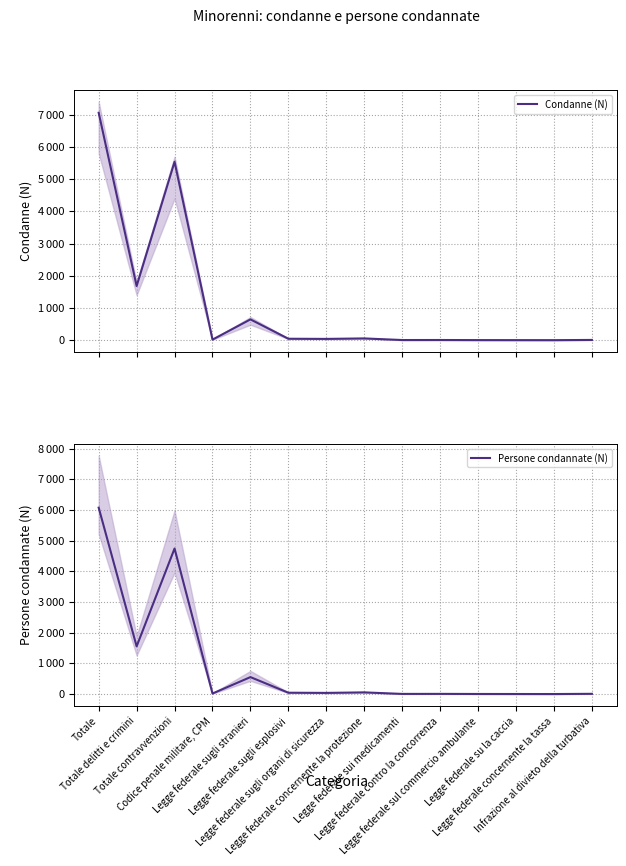

Reading right to left, what are all the values shown in this chart?

Condanne (N): Infrazione al divieto della turbativa=8	Legge federale concernente la tassa=1	Legge federale su la caccia=2	Legge federale sul commercio ambulante=3	Legge federale contro la concorrenza=6	Legge federale sui medicamenti=5	Legge federale concernente la protezione=55	Legge federale sugli organi di sicurezza=40	Legge federale sugli esplosivi=45	Legge federale sugli stranieri=646	Codice penale militare, CPM=18	Totale contravvenzioni=5541	Totale delitti e crimini=1682	Totale=7063
Persone condannate (N): Infrazione al divieto della turbativa=8	Legge federale concernente la tassa=1	Legge federale su la caccia=2	Legge federale sul commercio ambulante=3	Legge federale contro la concorrenza=6	Legge federale sui medicamenti=5	Legge federale concernente la protezione=55	Legge federale sugli organi di sicurezza=38	Legge federale sugli esplosivi=44	Legge federale sugli stranieri=553	Codice penale militare, CPM=18	Totale contravvenzioni=4746	Totale delitti e crimini=1556	Totale=6078